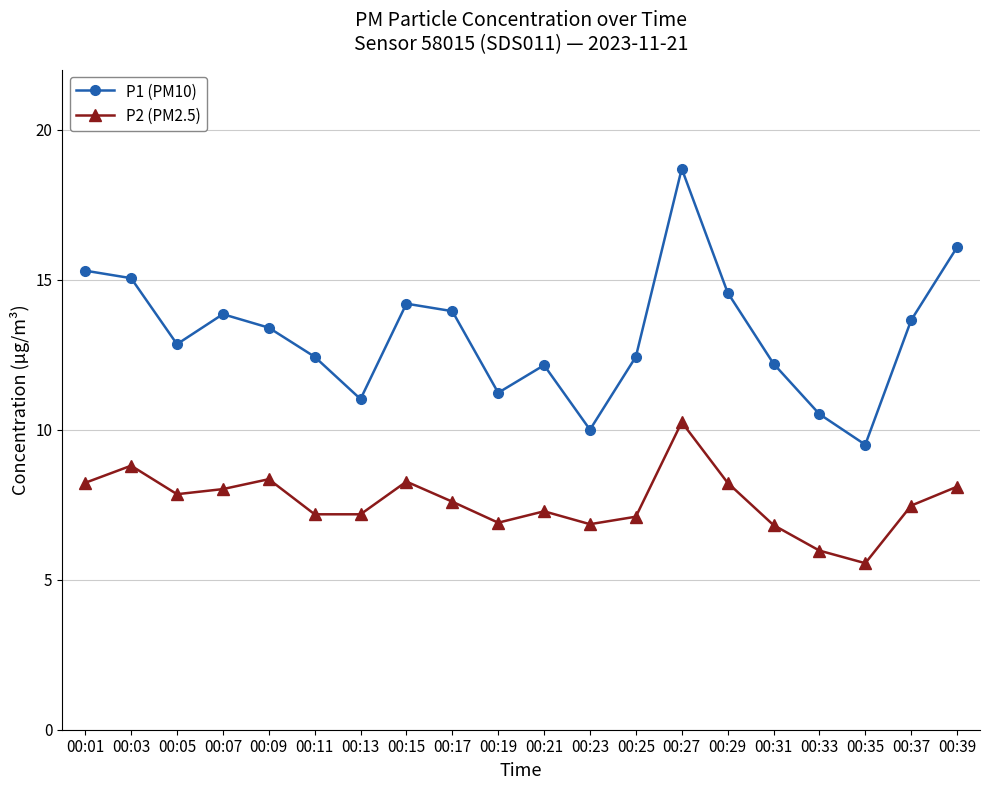

List the series in order of their overall mean, lowest first.

P2 (PM2.5), P1 (PM10)